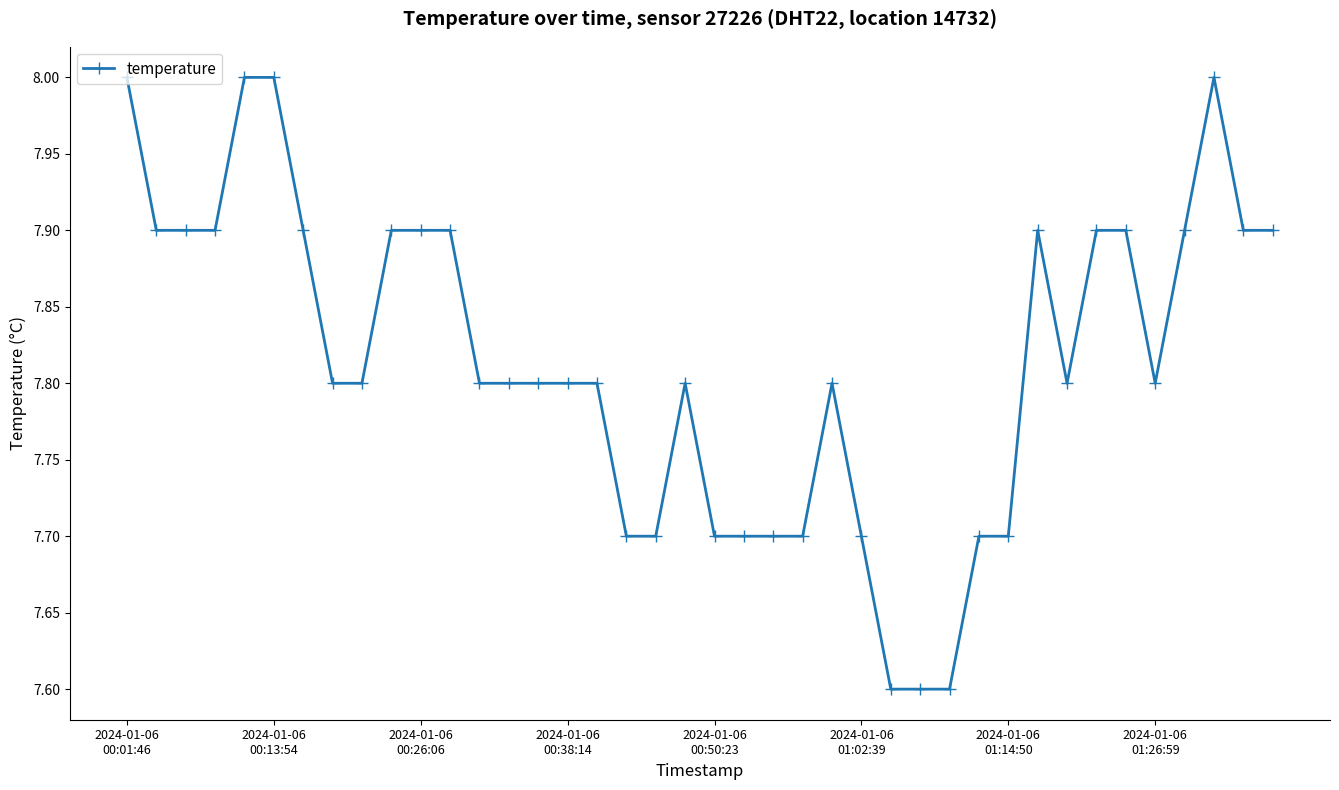

What is the minimum value shown in the chart?

7.6